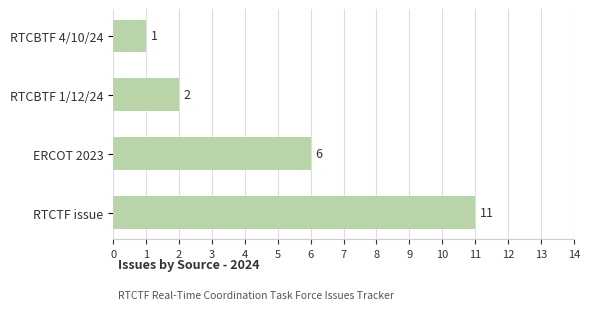

How many bars are there in total?

4